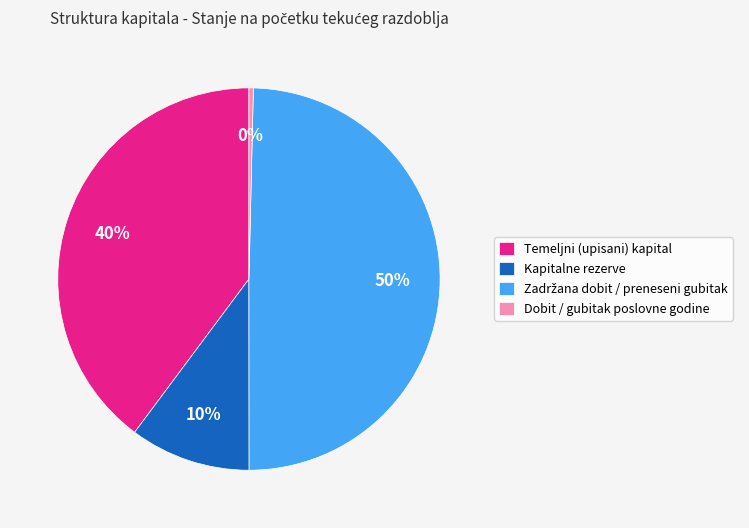

Which has a higher value, Dobit / gubitak poslovne godine or Kapitalne rezerve?

Kapitalne rezerve